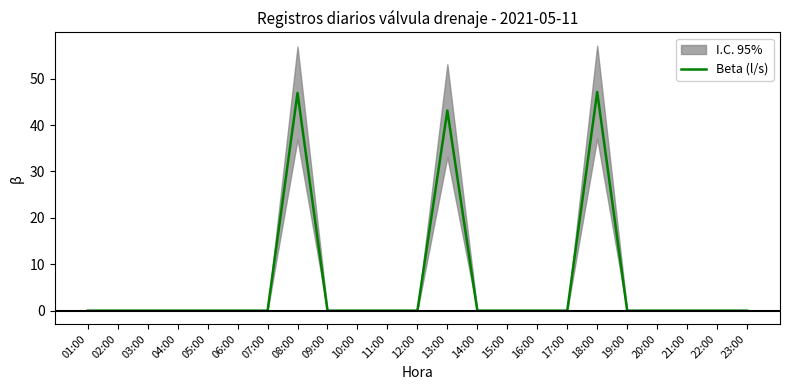

What is the average value?

6.0